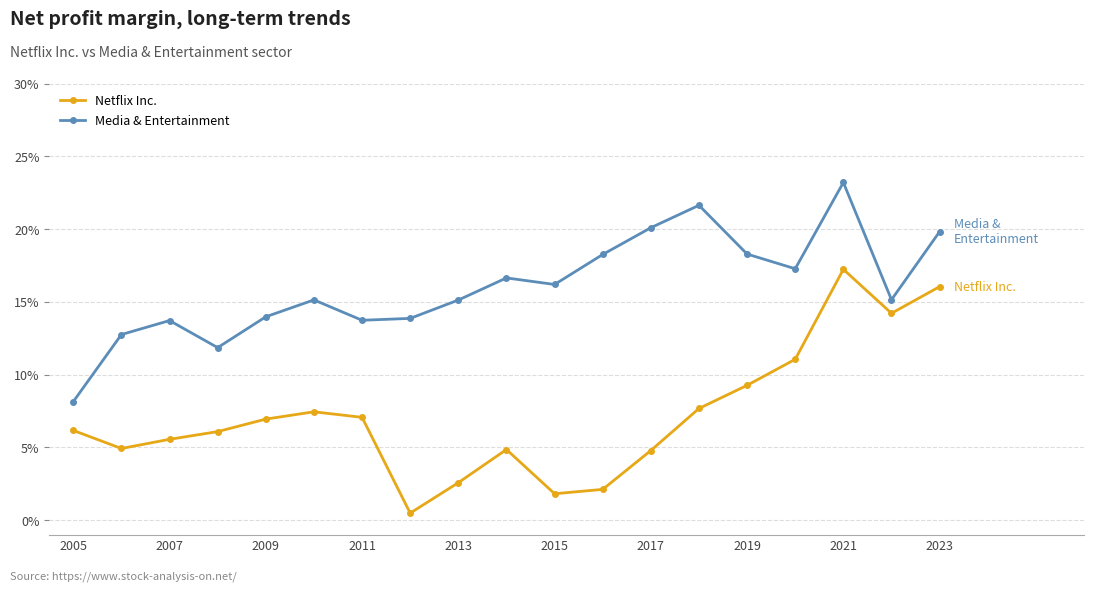

Does the chart have visible grid lines?

Yes